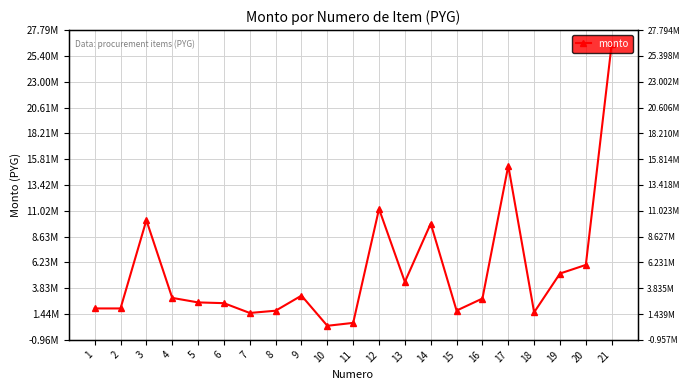

List the labels in order of value, smallest first.

10, 11, 7, 18, 8, 15, 1, 2, 6, 5, 16, 4, 9, 13, 19, 20, 14, 3, 12, 17, 21